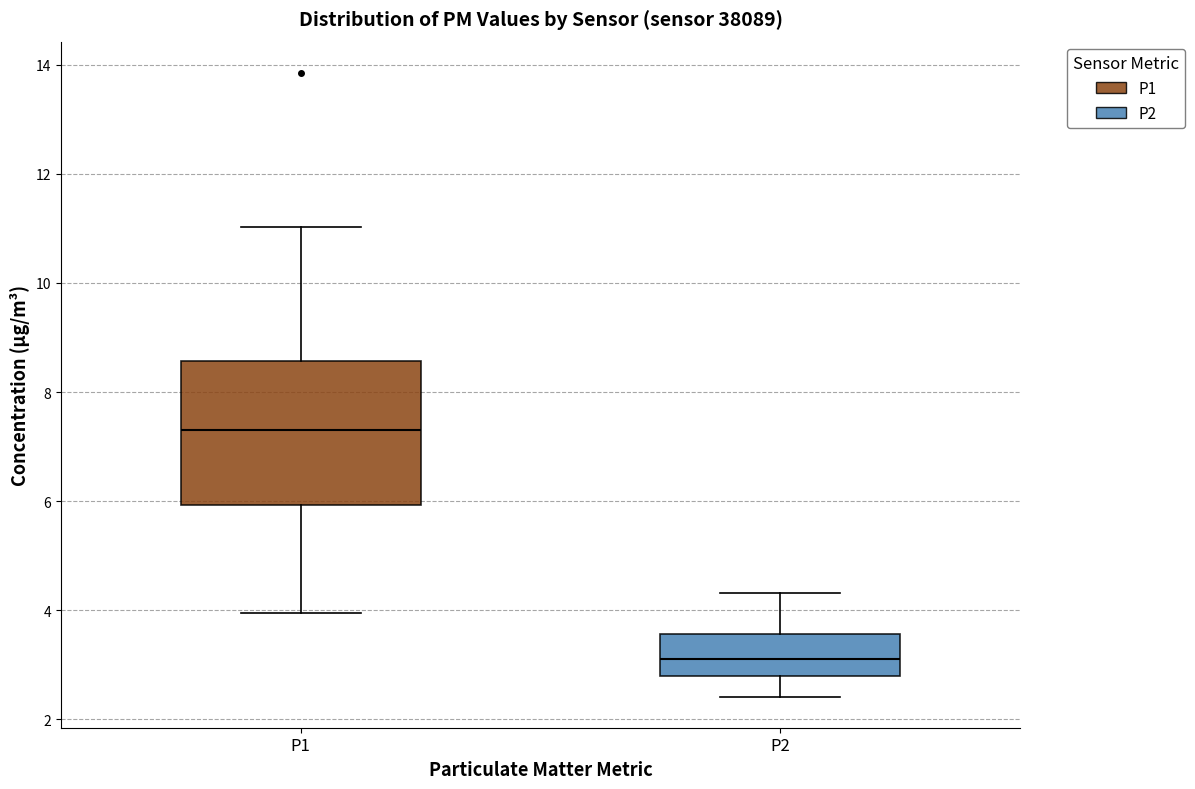

Reading left to right, read every box against the y-axis: the position of its median line, the range the box covers, and the ends of its whiskers. The values are not printed on the chart, so give them approximately, as read against the axis.

P1: median 7.4, box 6.0 to 8.6, whiskers 4.0 to 11.0
P2: median 3.2, box 2.8 to 3.6, whiskers 2.4 to 4.4